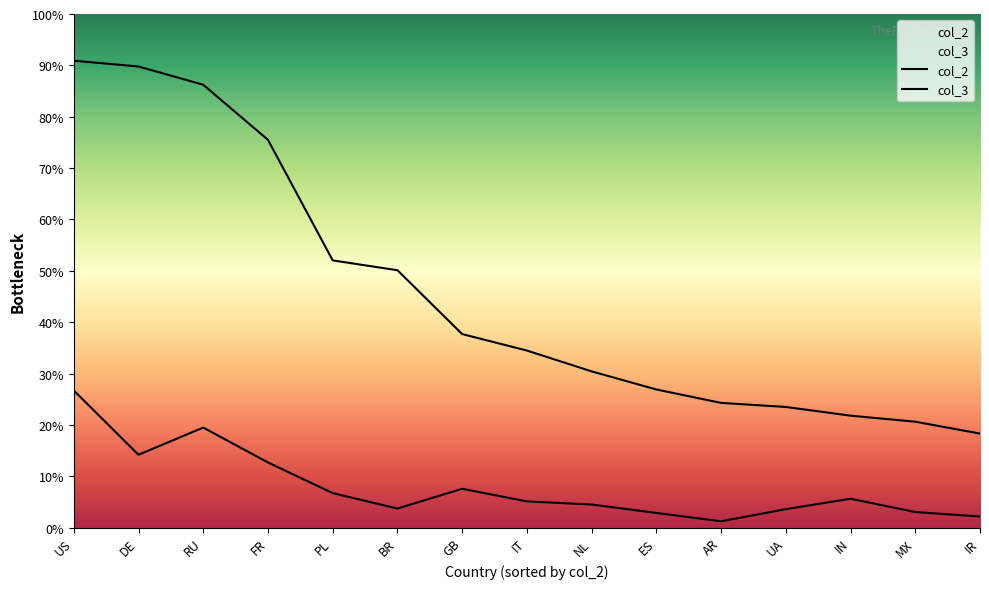

Is it true that col_3 equals 374.1 at FR?

True